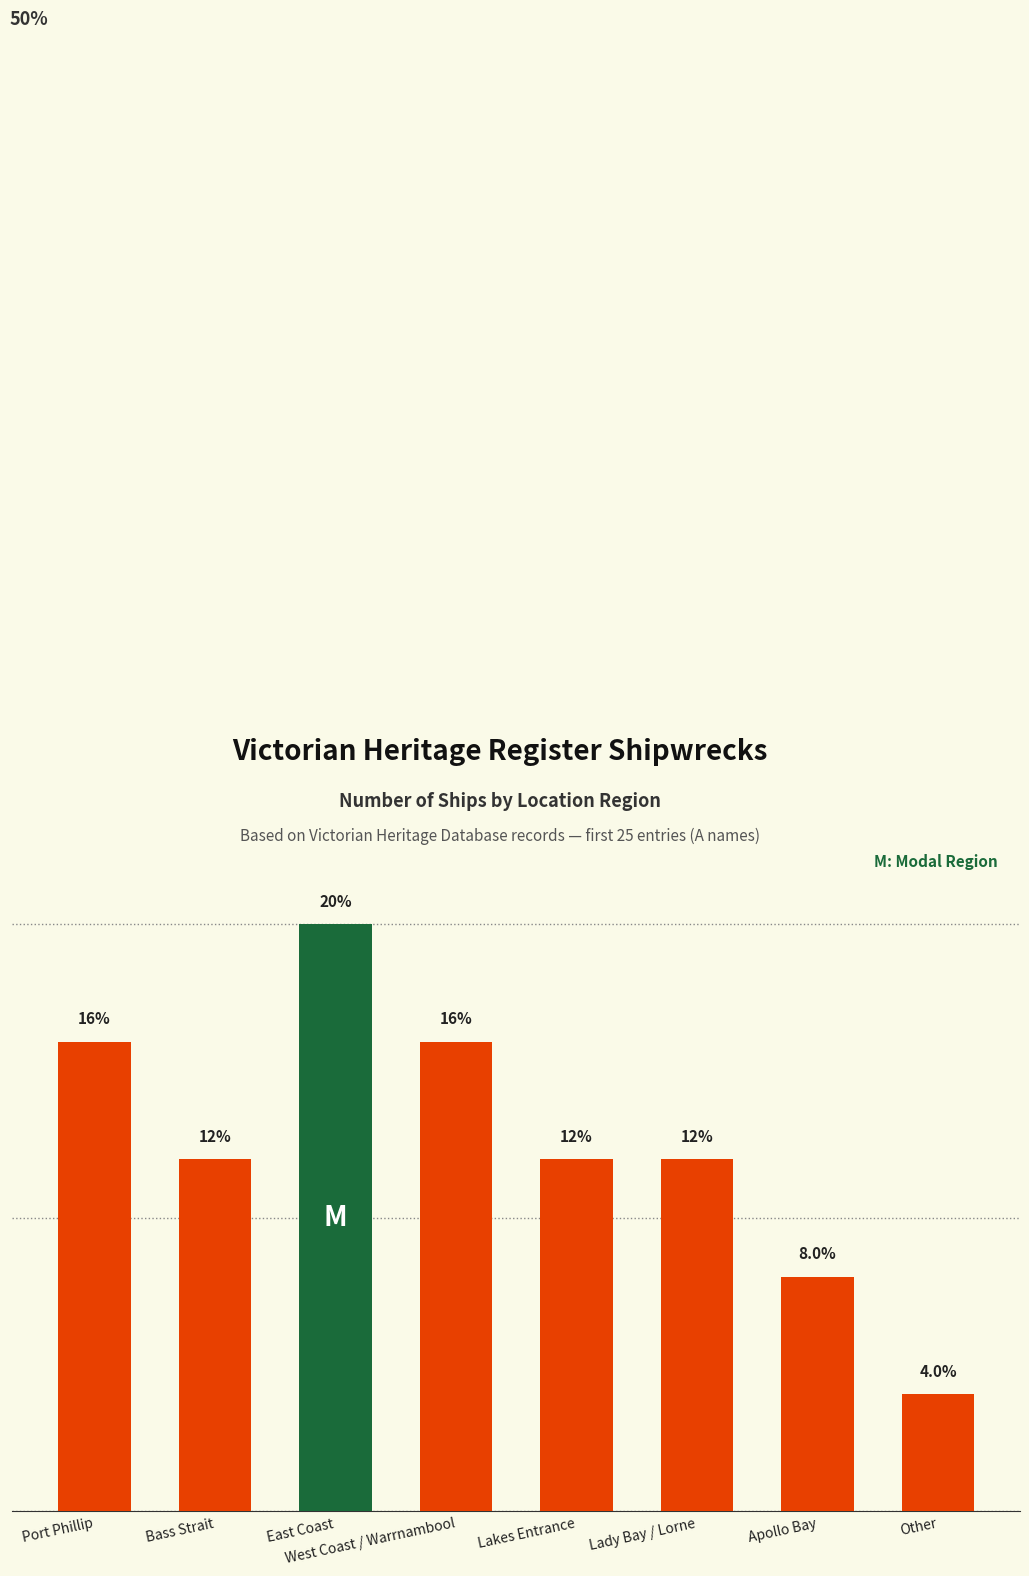

Between Lakes Entrance and Apollo Bay, which is larger?

Lakes Entrance